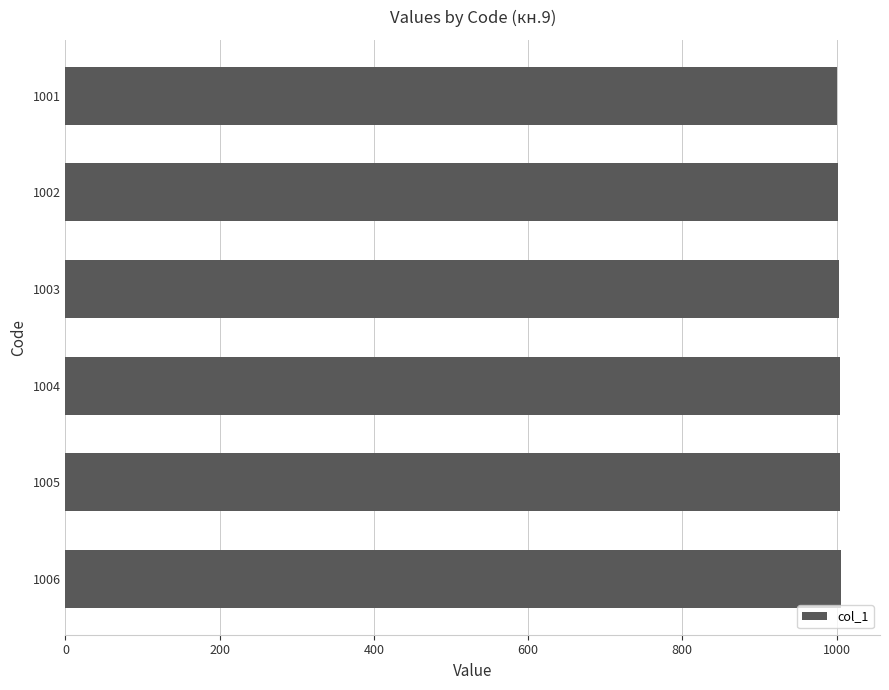

Approximately how many times larger is the value at 1005 compared to 1004?

1.0